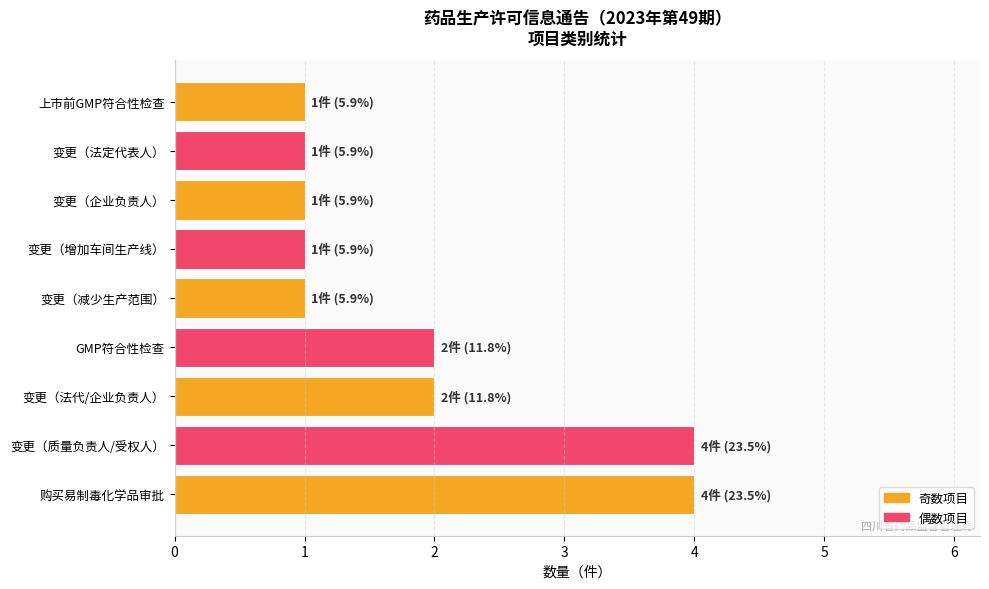

Reading bottom to top, what are all the values shown in this chart?

4	4	2	2	1	1	1	1	1